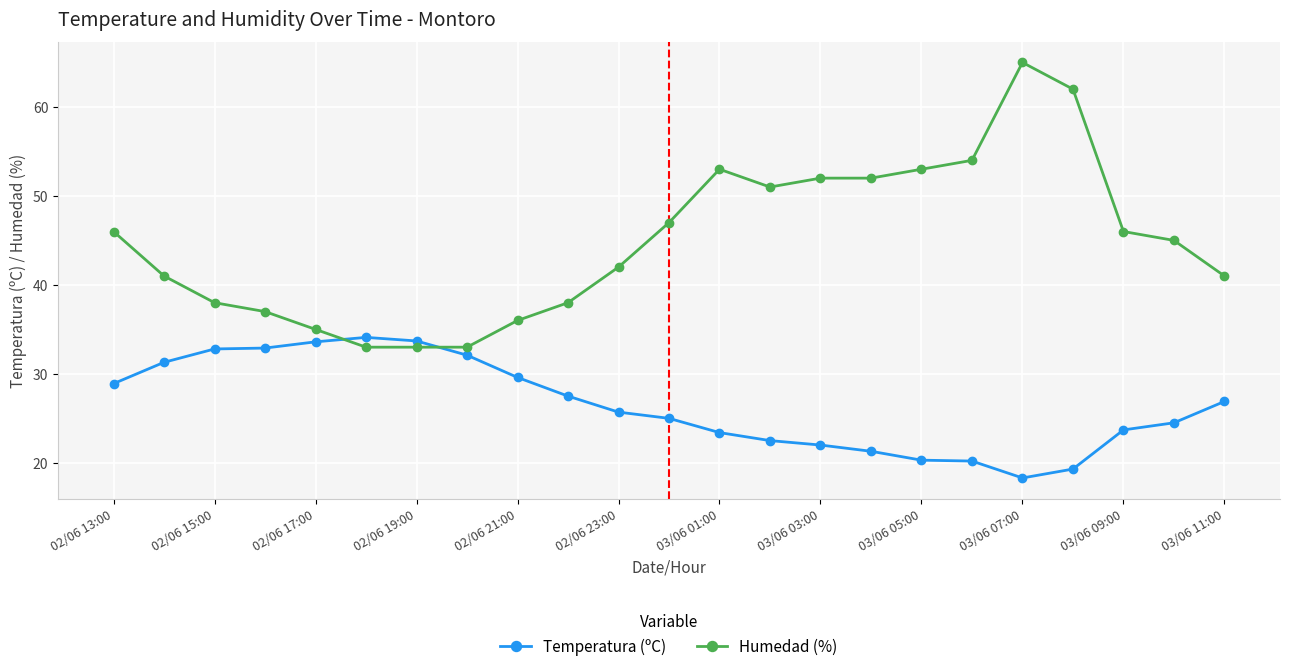

Which series has the largest total across all categories?

Humedad (%)